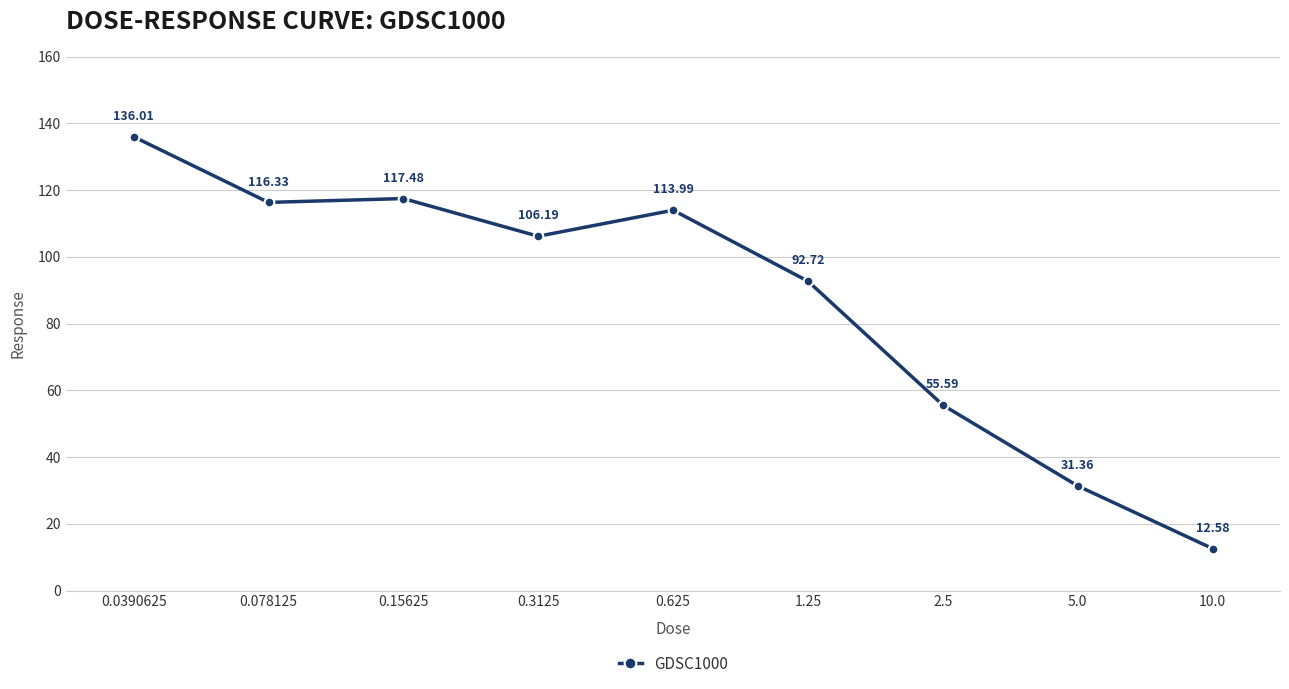

What is the difference between the second highest and minimum values?

104.9